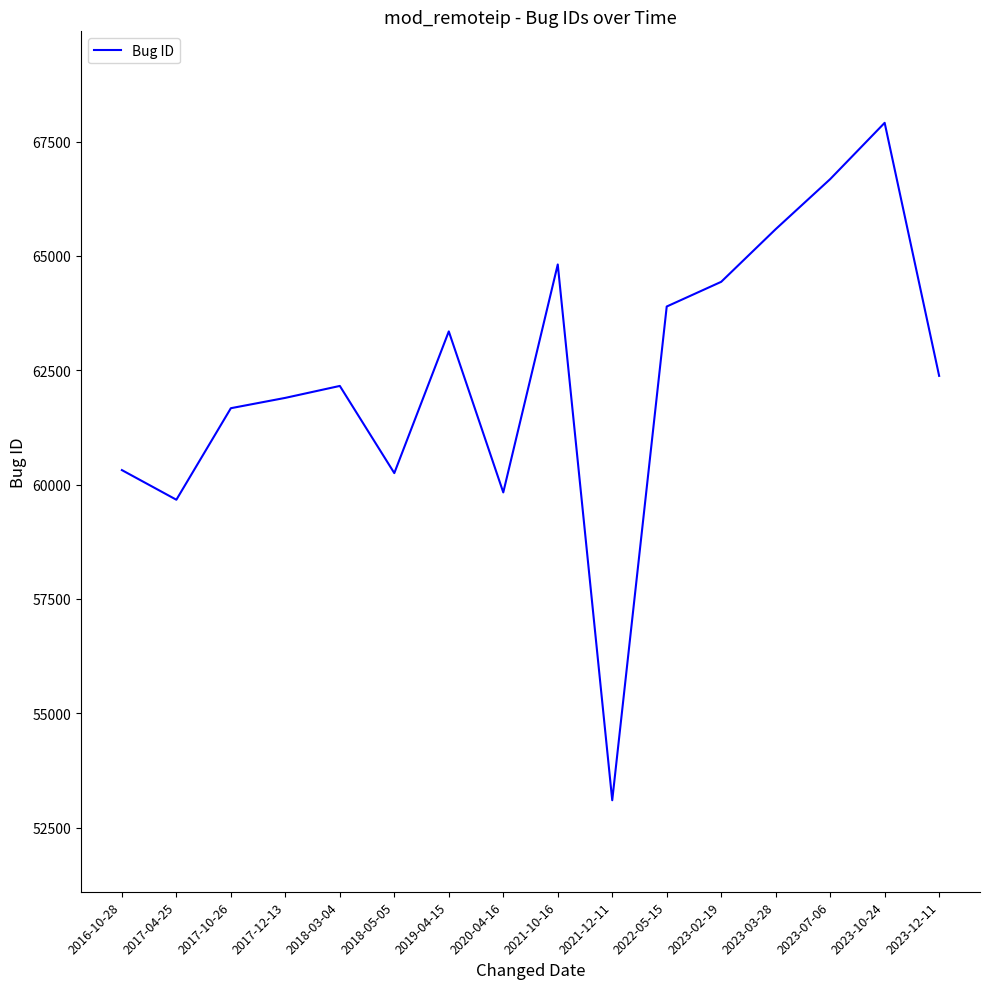

How many distinct data groups are displayed?

1